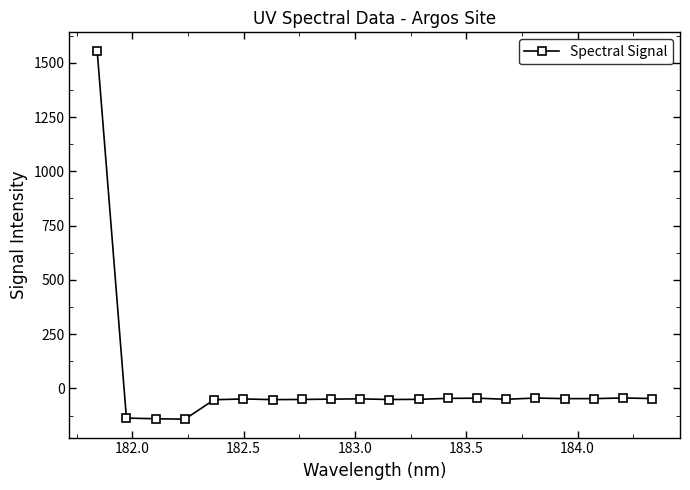

What is the maximum value shown in the chart?

1555.5